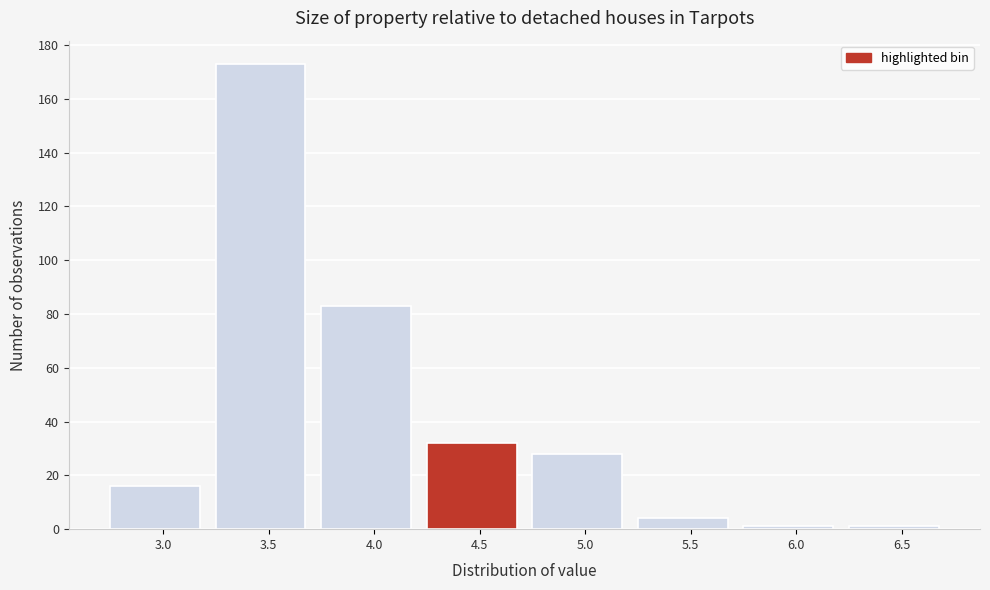

Reading right to left, transcribe all the data shown in this chart.

1	1	4	28	32	83	173	16